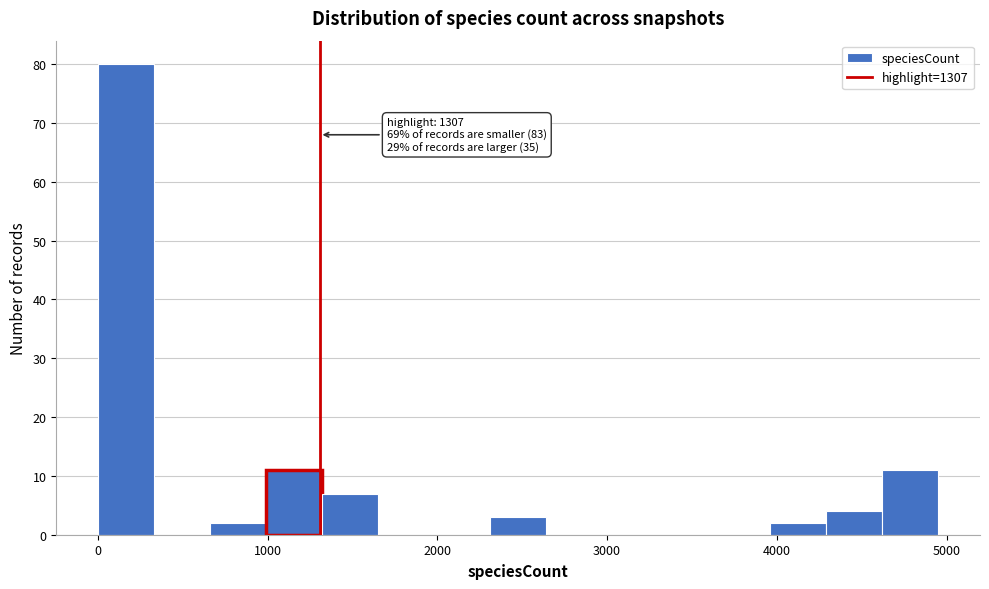

Around what value on the x-axis is the tallest bar? Give the approximate position of its centre, as read against the axis.

200